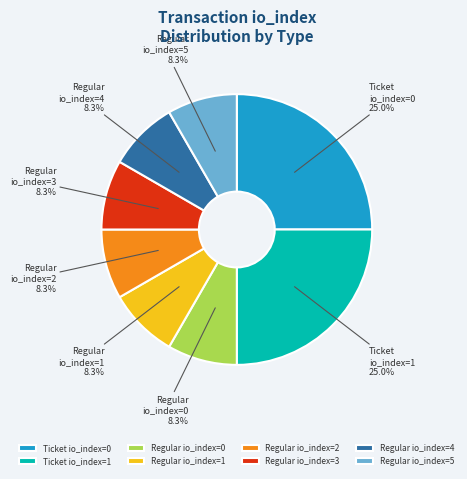

What is the ratio of the value at Regular io_index=0 to the value at Regular io_index=5?

1.0